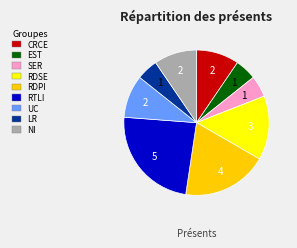

Is there a majority slice in this chart?

No